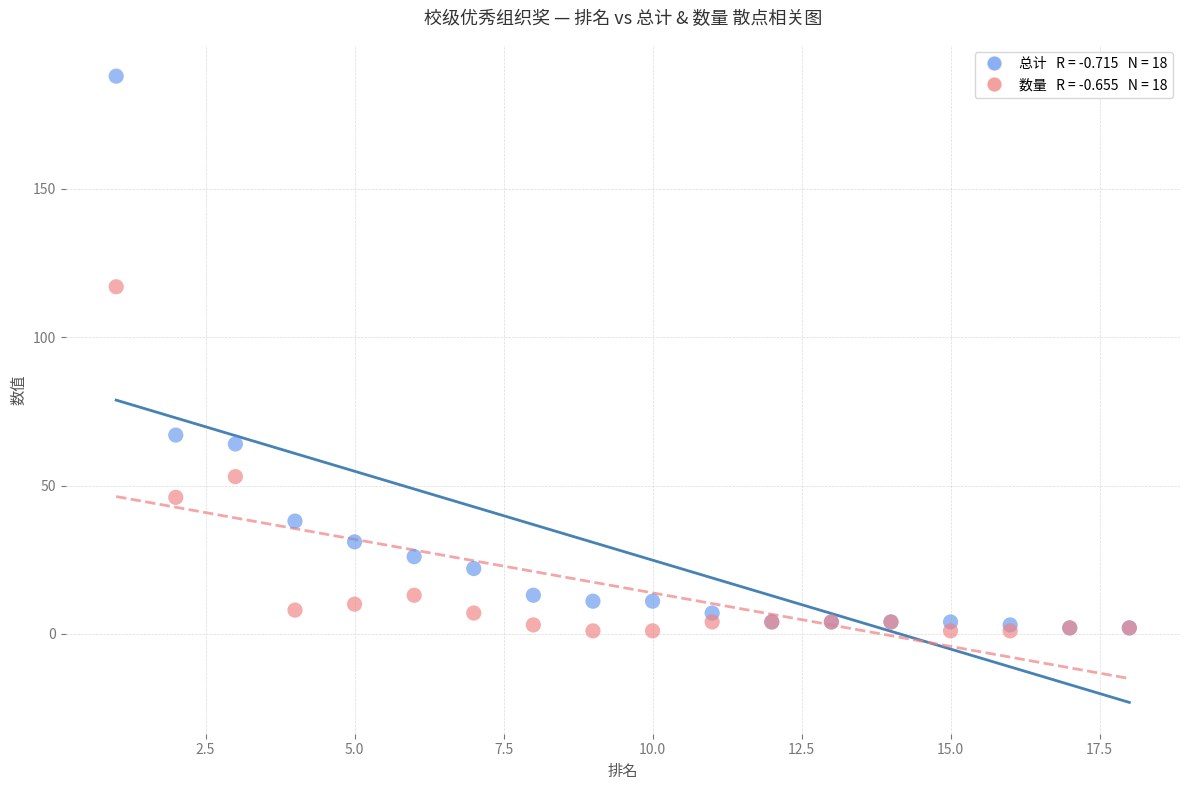

Across all series, what Y value is closest to 94?

117